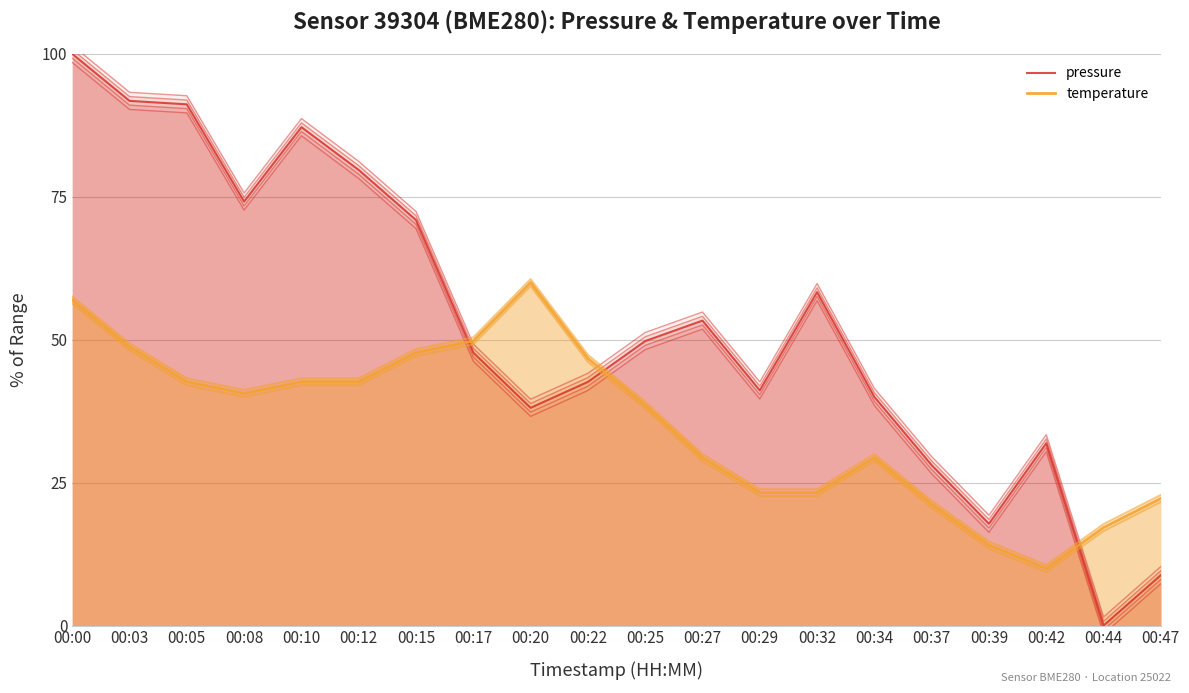

How many interior local peaks does the pressure series have?

4